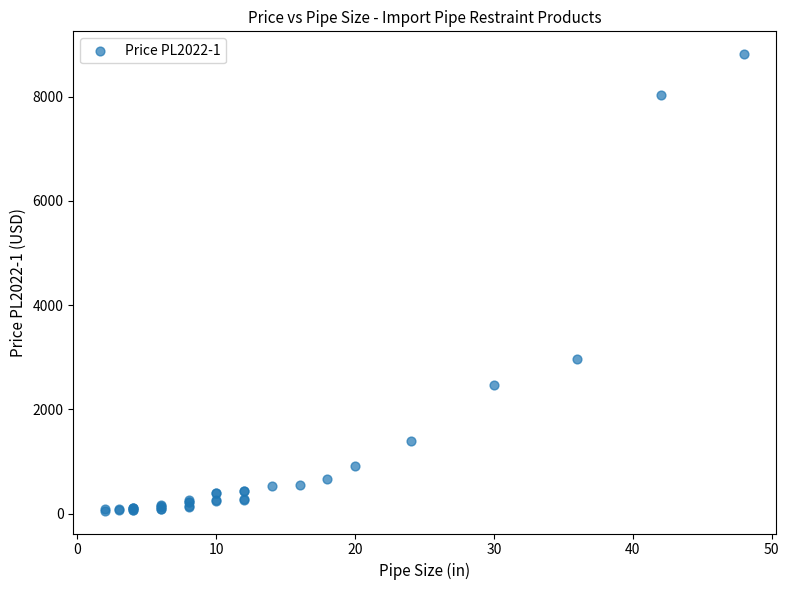

What Y value in the scatter plot is closest to 4436?

2971.8